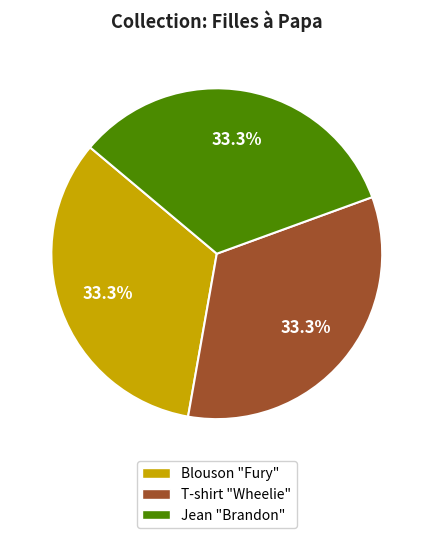

Approximately how many times larger is the value at T-shirt "Wheelie" compared to Blouson "Fury"?

1.0